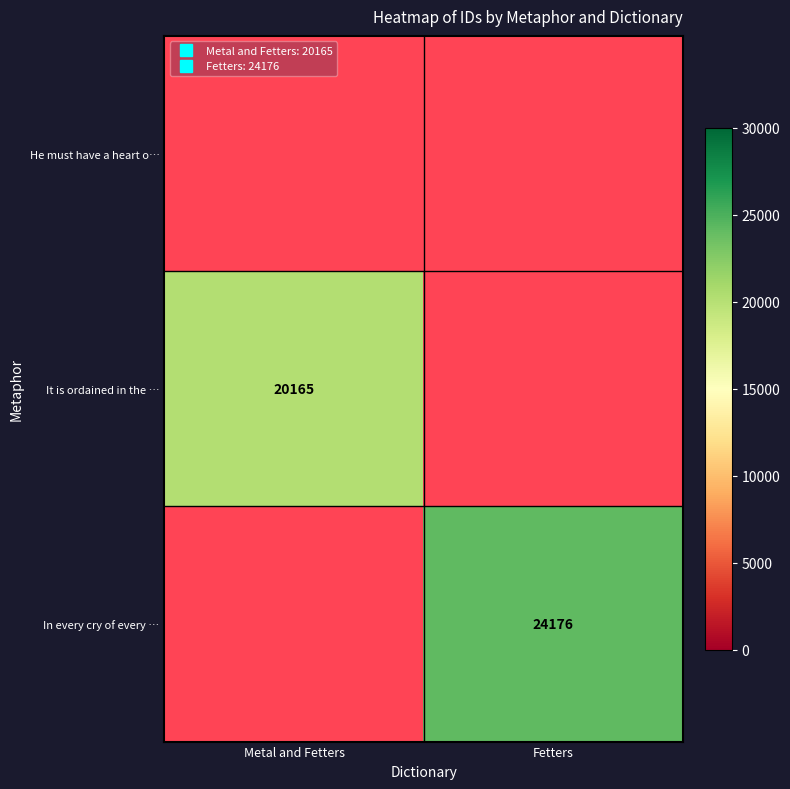

Between Metal and Fetters and Fetters, which series saw the biggest shift?

In every cry of every …